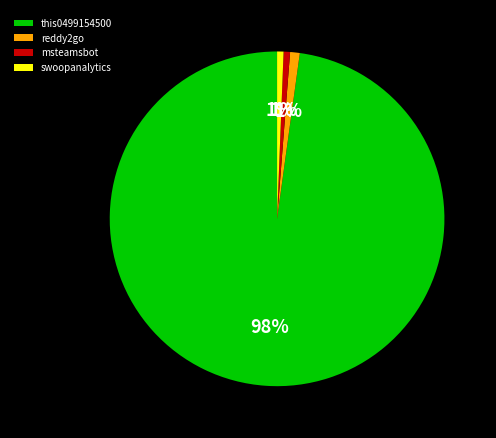

Does reddy2go represent more than half of the total?

No